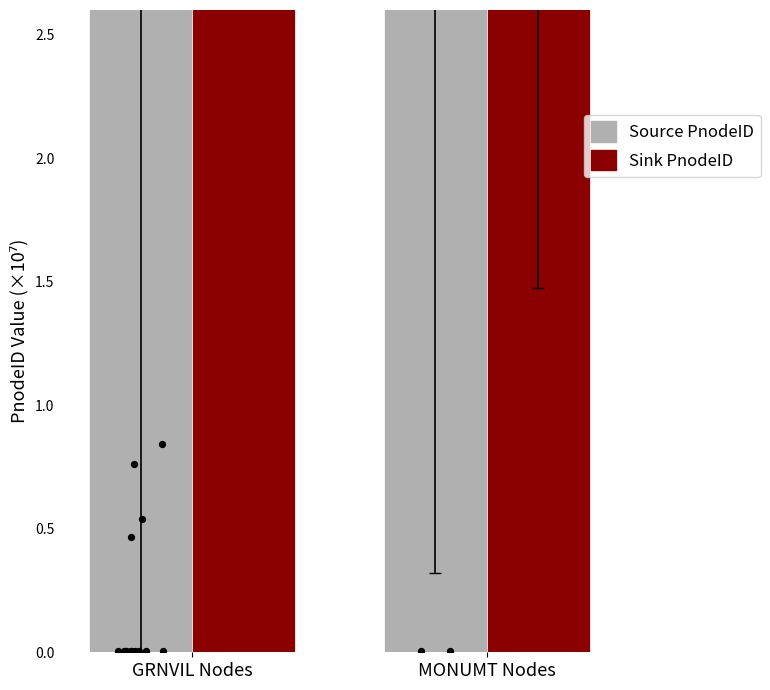

Is the value of Source PnodeID at MONUMT Nodes greater than the value of Sink PnodeID at GRNVIL Nodes?

Yes